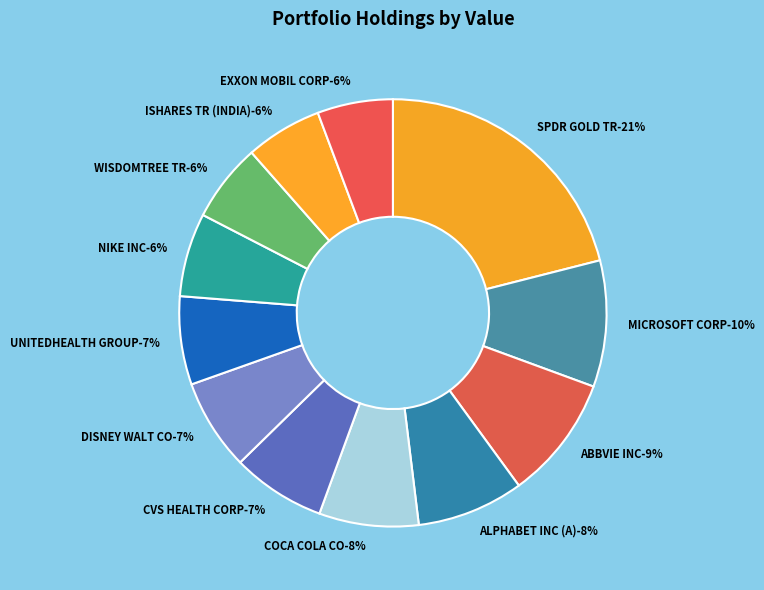

What is the total percentage of ALPHABET INC (A) and EXXON MOBIL CORP?

13.8%